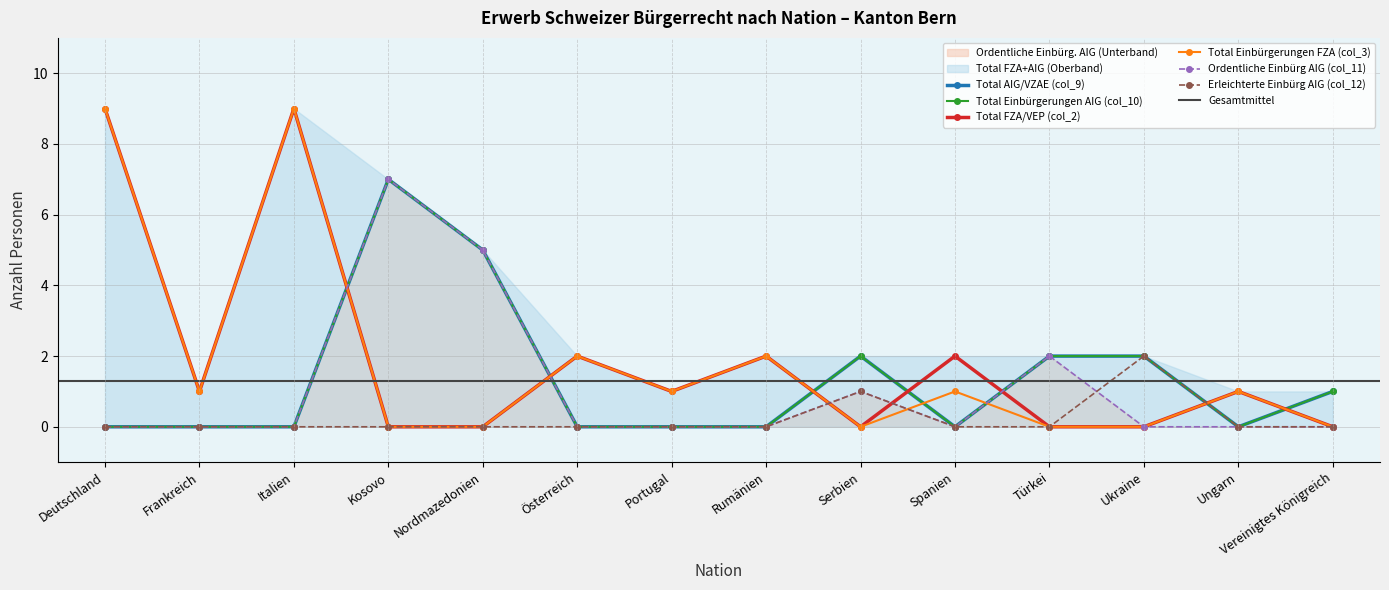

Count the number of categories in the chart.

14